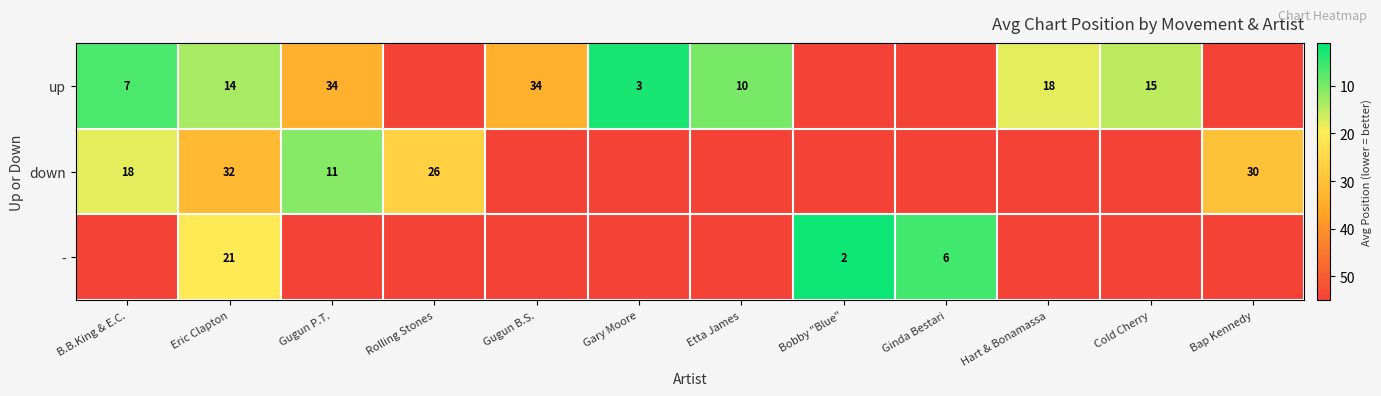

The down series shows 7.7 at B.B.King & E.C.. True or false?

False